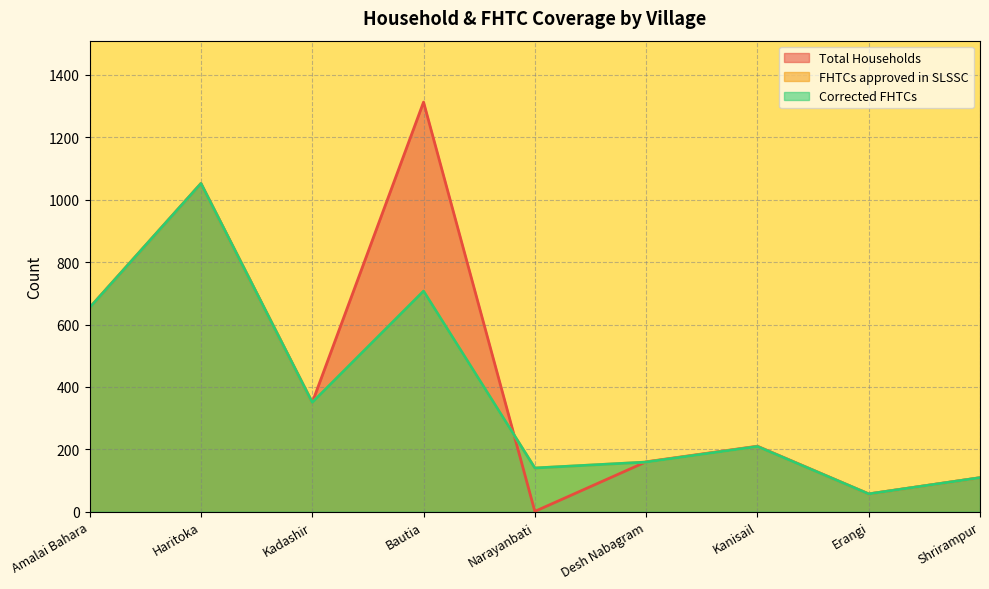

At which category does Corrected FHTCs reach its first local valley?

Kadashir